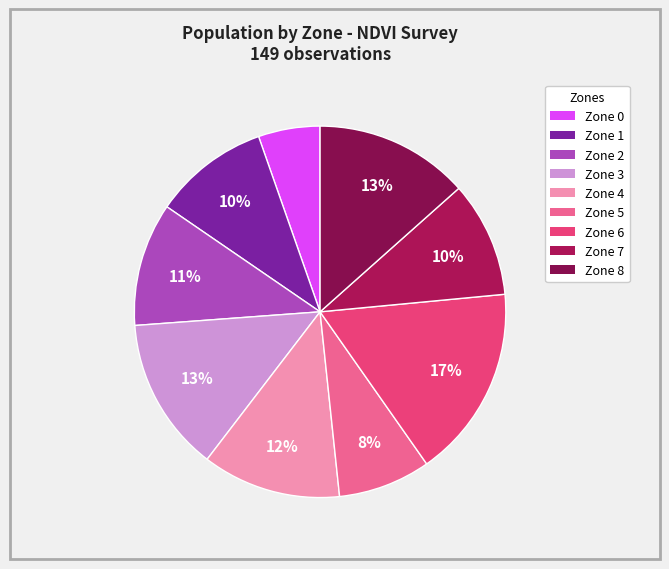

Which slice is the smallest?

Zone 0